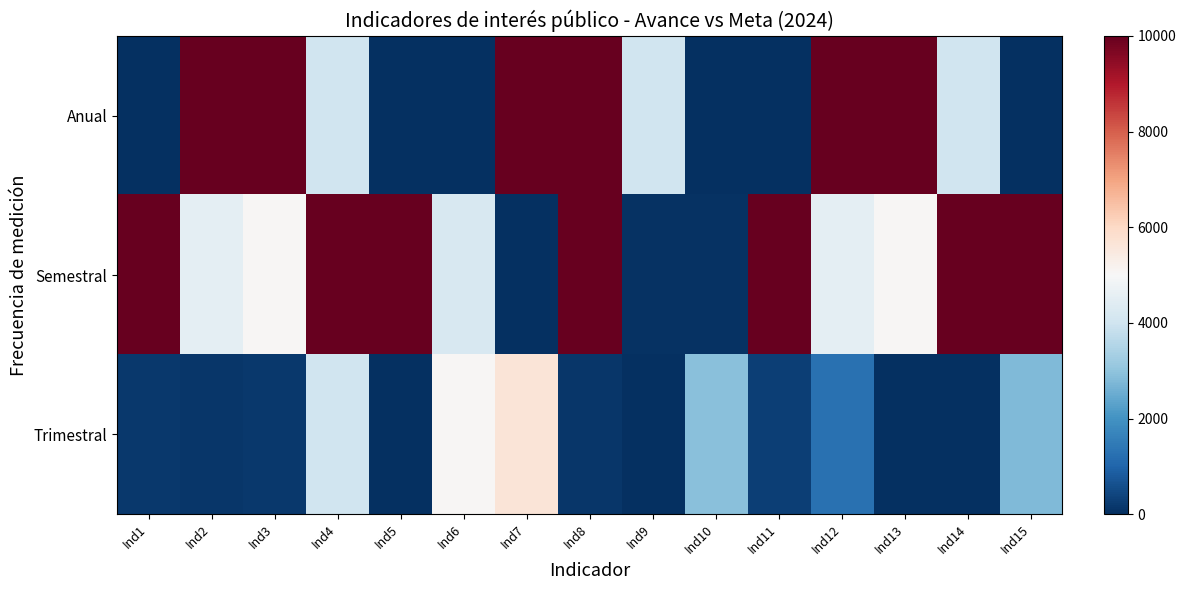

At which category does the chart reach its minimum across all series?

Ind1